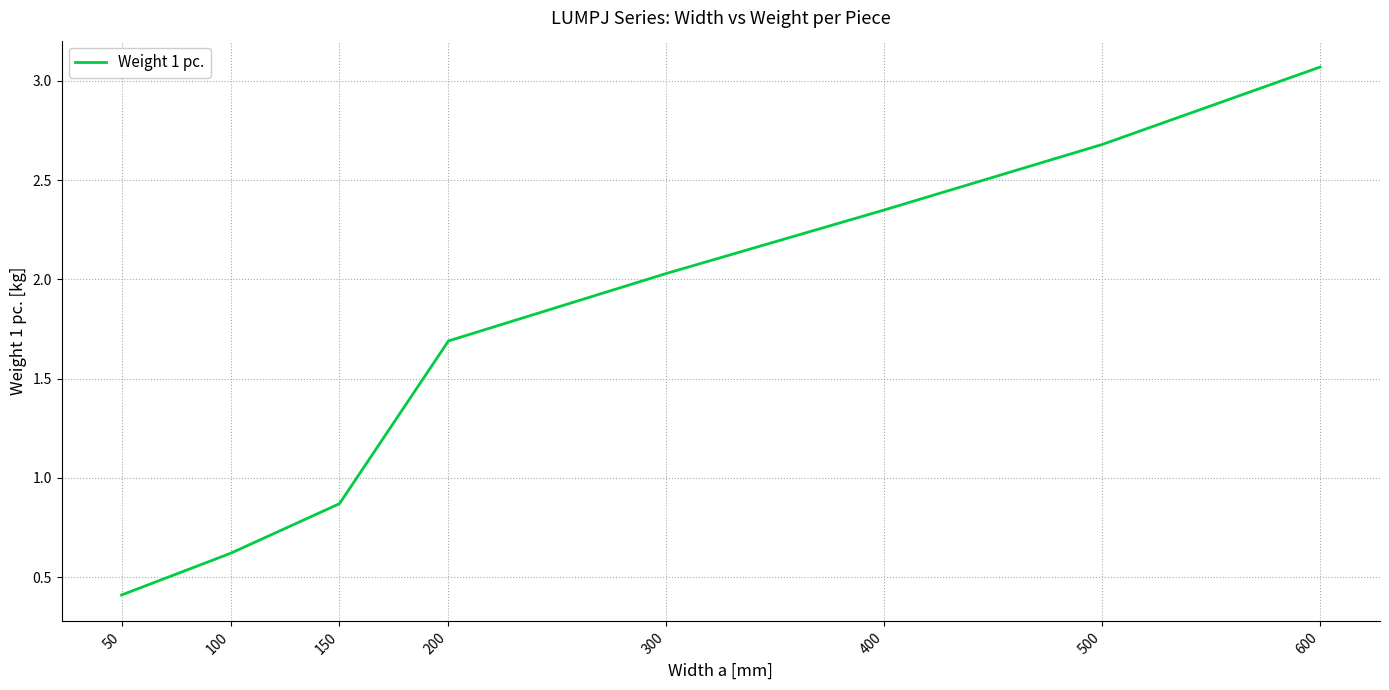

At which label does the data first exceed 2?

300